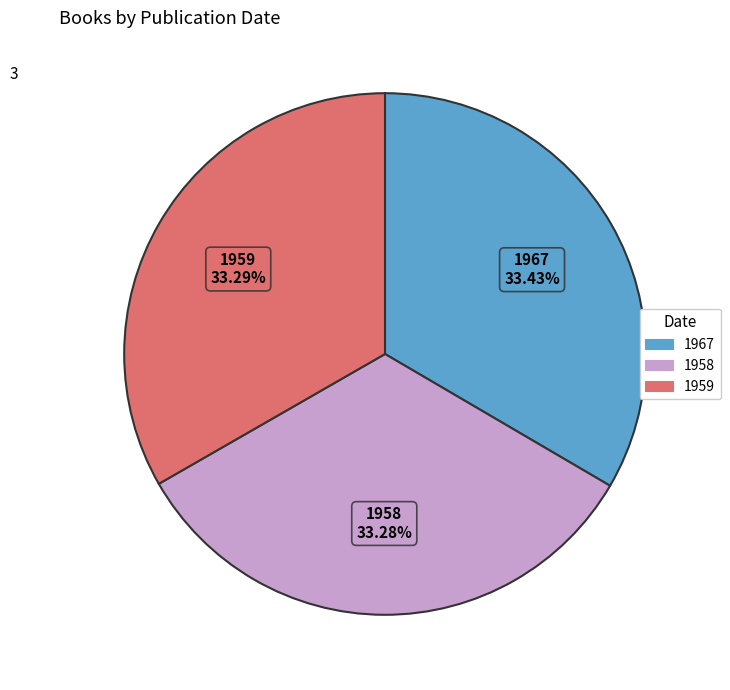

How many segments does this pie chart have?

3